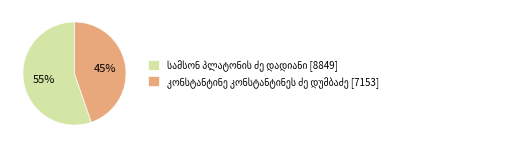

To the nearest percent, what is the average slice percentage?

50%